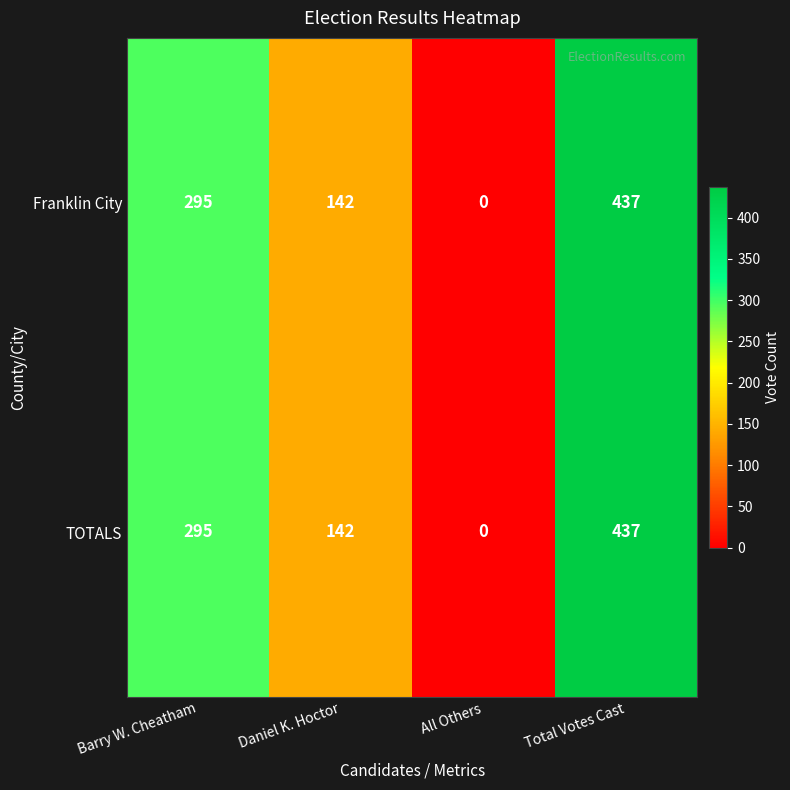

Reading left to right, list all the values displayed in this chart.

Franklin City: 295	142	0	437
TOTALS: 295	142	0	437